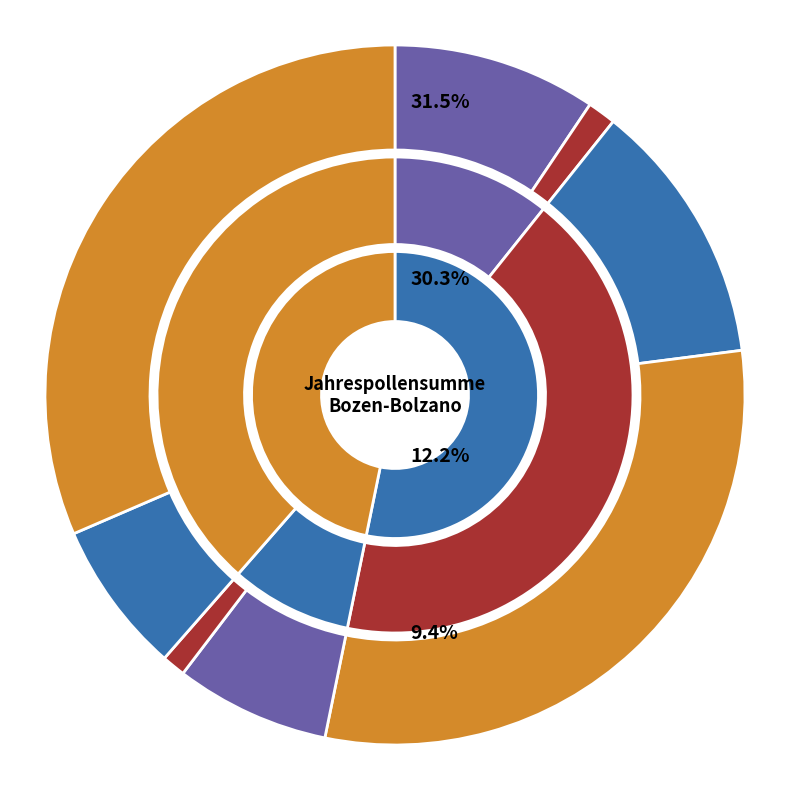

Rank the categories by value from highest to lowest.

URTICACEE, CUPRESSACEE/TAXACEE, CORYLACEE, BETULACEE, FAGACEAE, GRAMINACEE, COMPOSITAE, OLEACEE